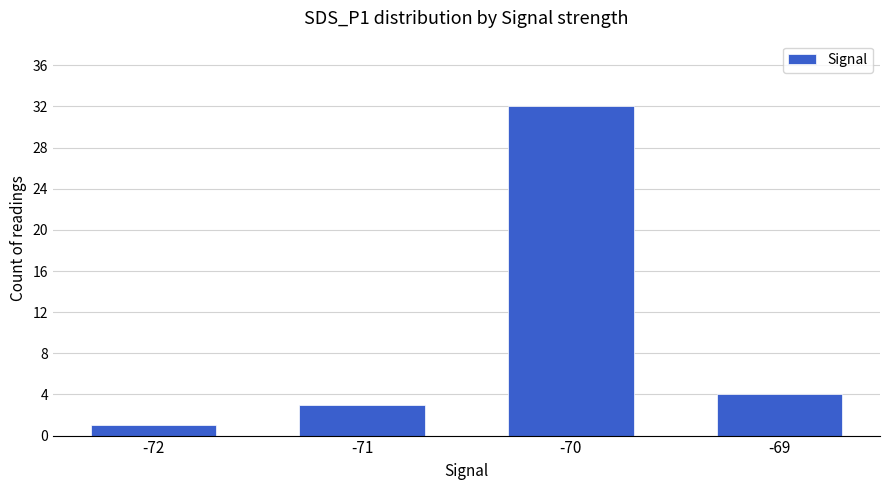

How many values are below 4?

2